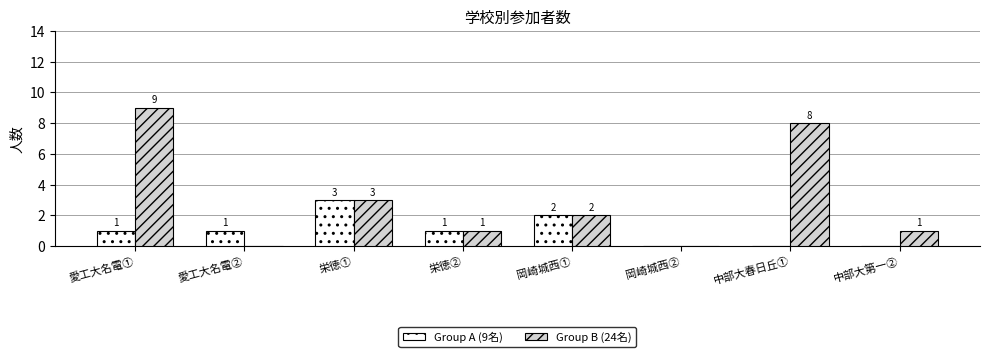

Count the number of categories in the chart.

8